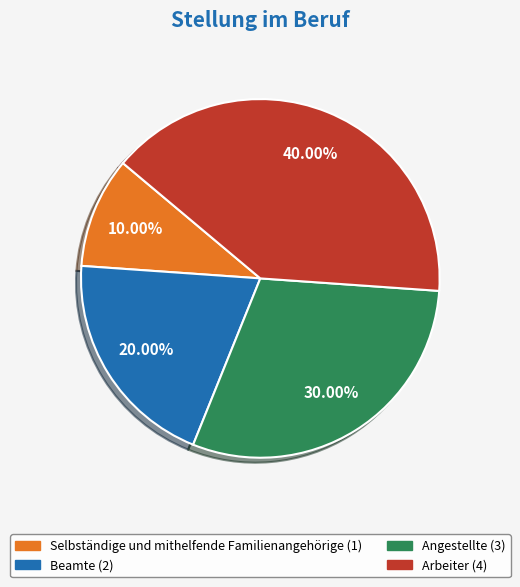

To the nearest percent, what percentage of the pie is Angestellte?

30%